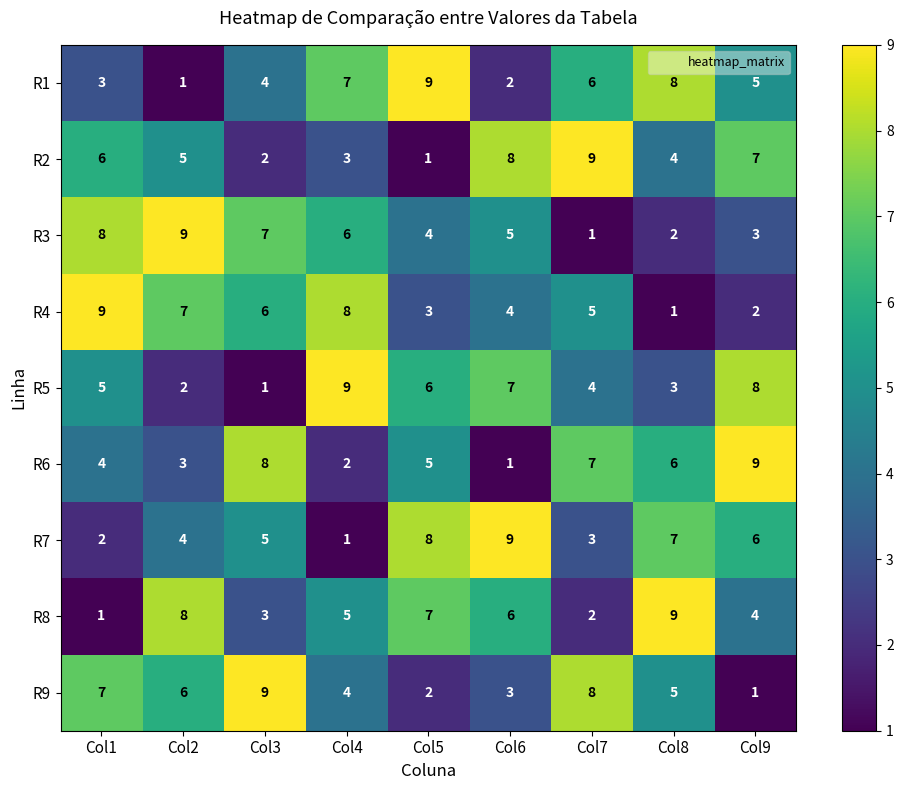

Is it true that R4 equals 7 at Col2?

True